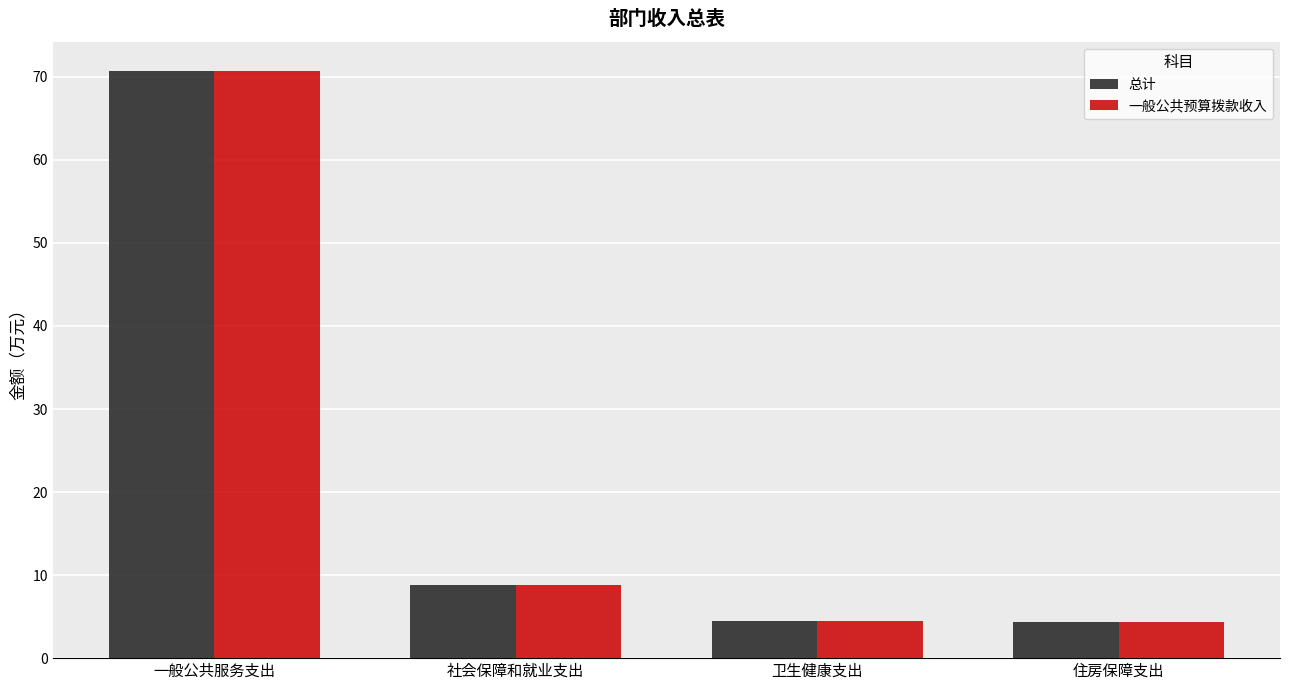

How many groups of bars are there?

4